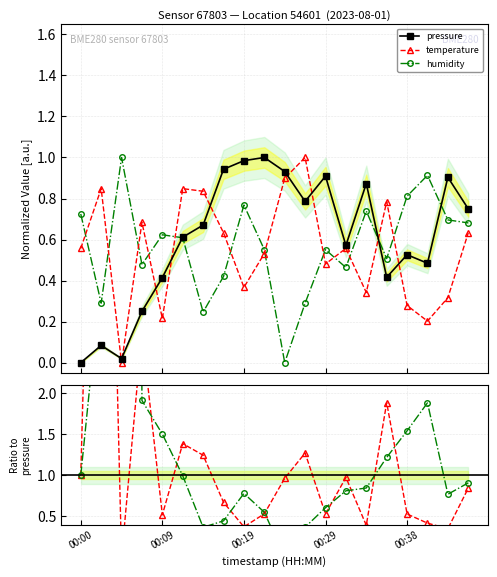

The value of humidity at 00:21 is 0.6. True or false?

True